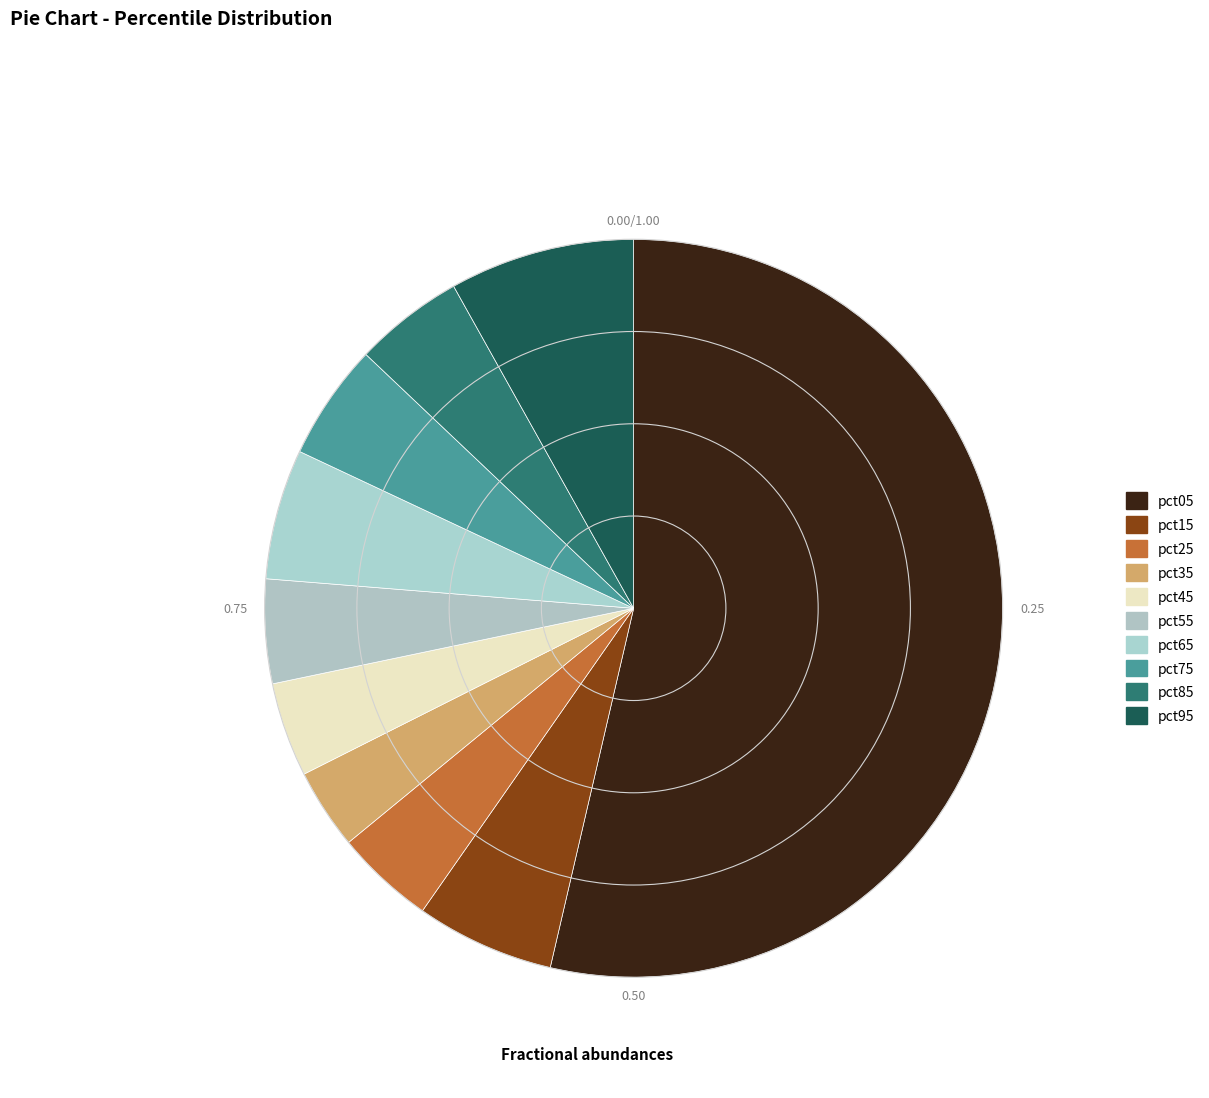

True or false: pct25 accounts for 4% of the total.

True